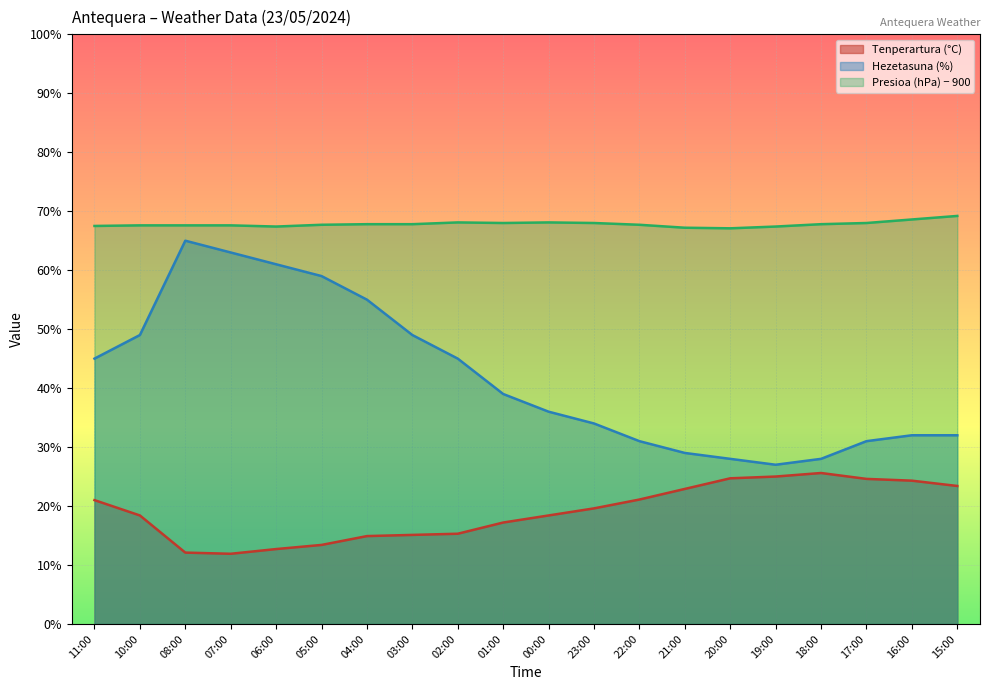

True or false: Hezetasuna (%) has a value of 32.0 at 16:00.

True